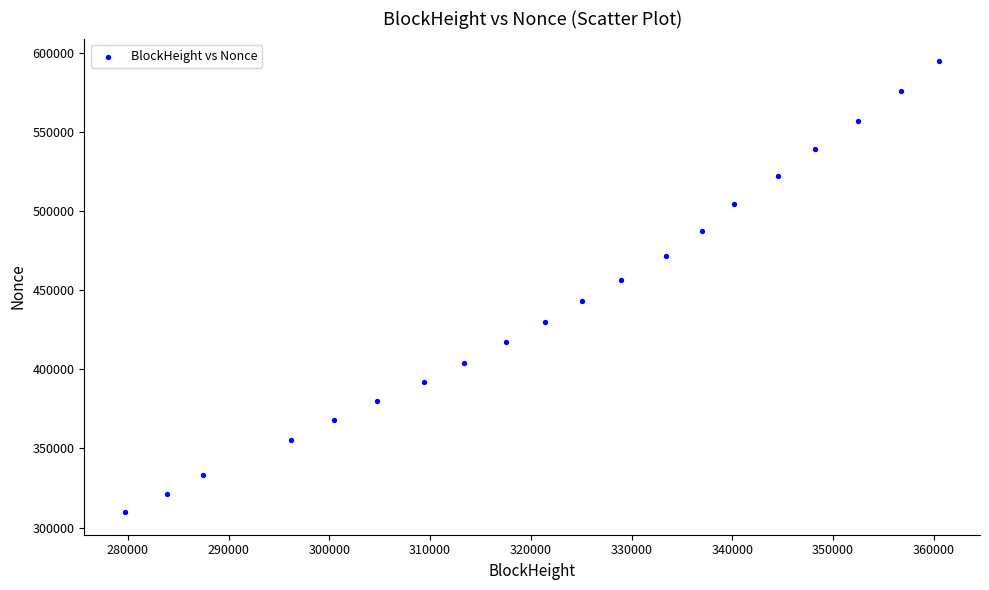

What Y value in the scatter plot is closest to 452285?

456645